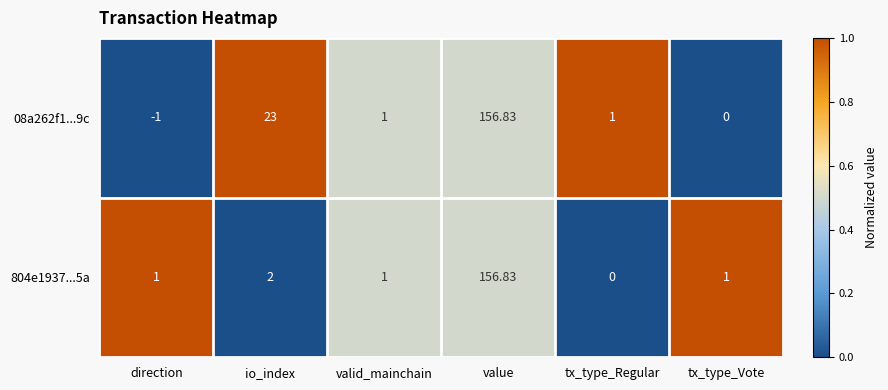

At which category does the chart reach its peak across all series?

value